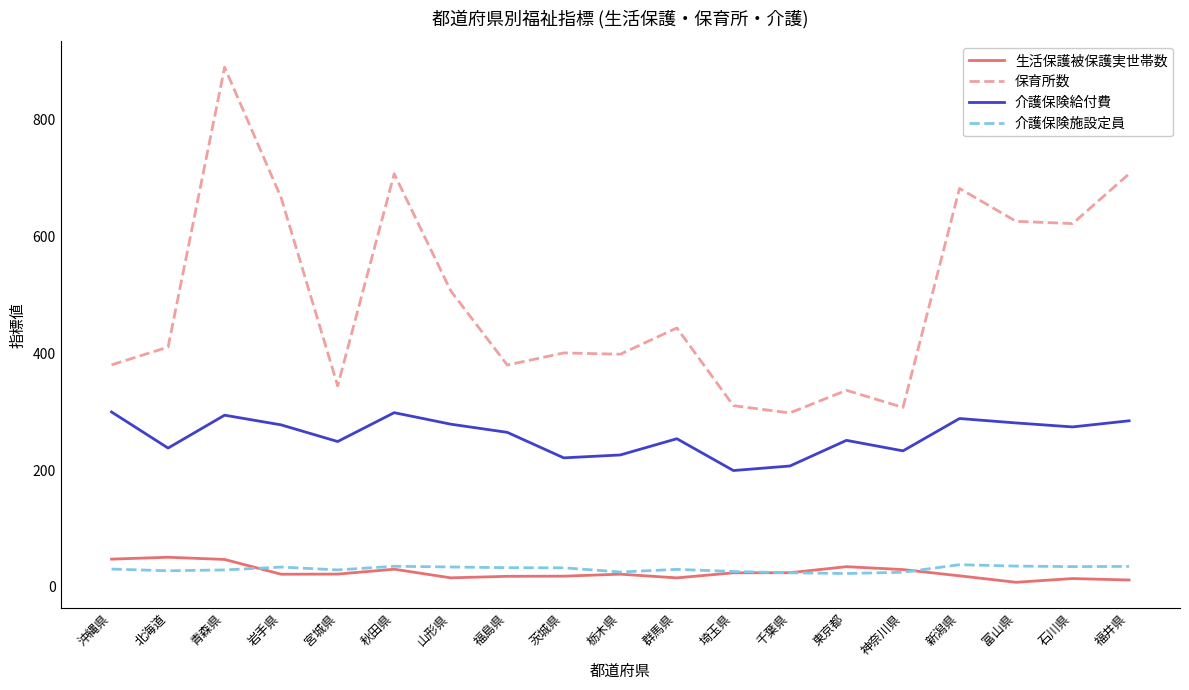

Which label corresponds to the largest value in the chart?

青森県